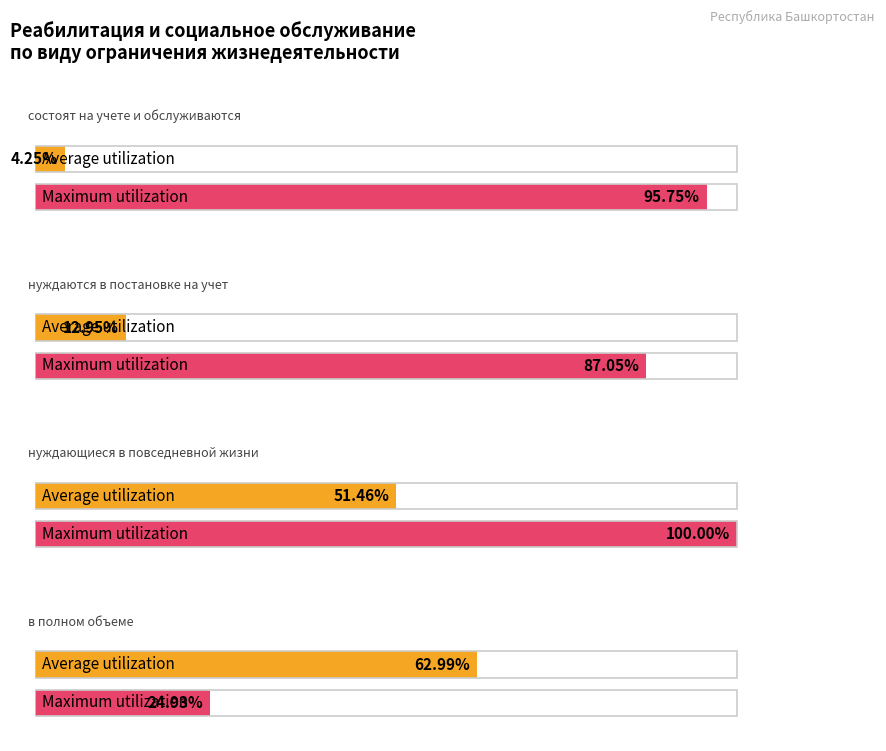

The Average utilization series shows 72.2 at нуждающиеся в повседневной жизни. True or false?

False